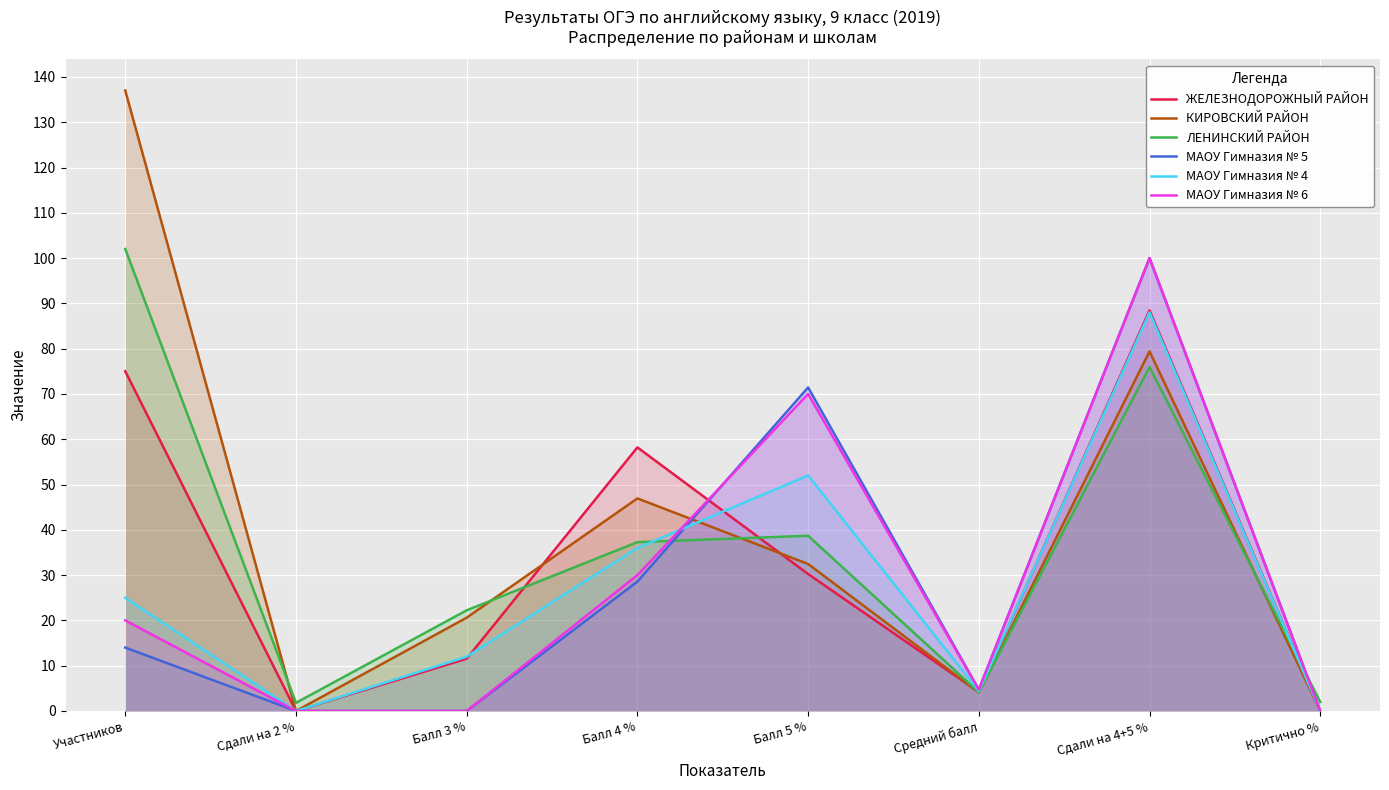

At which label does КИРОВСКИЙ РАЙОН reach its peak?

Участников